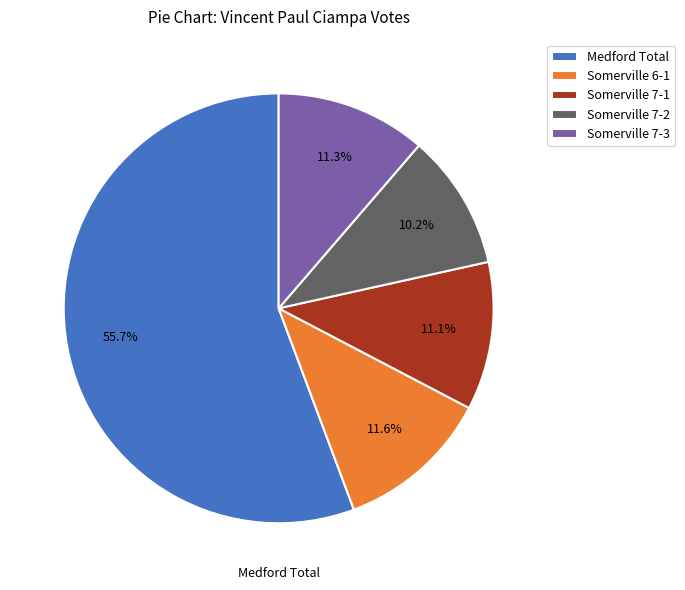

Is Somerville 7-2 the majority of the pie?

No